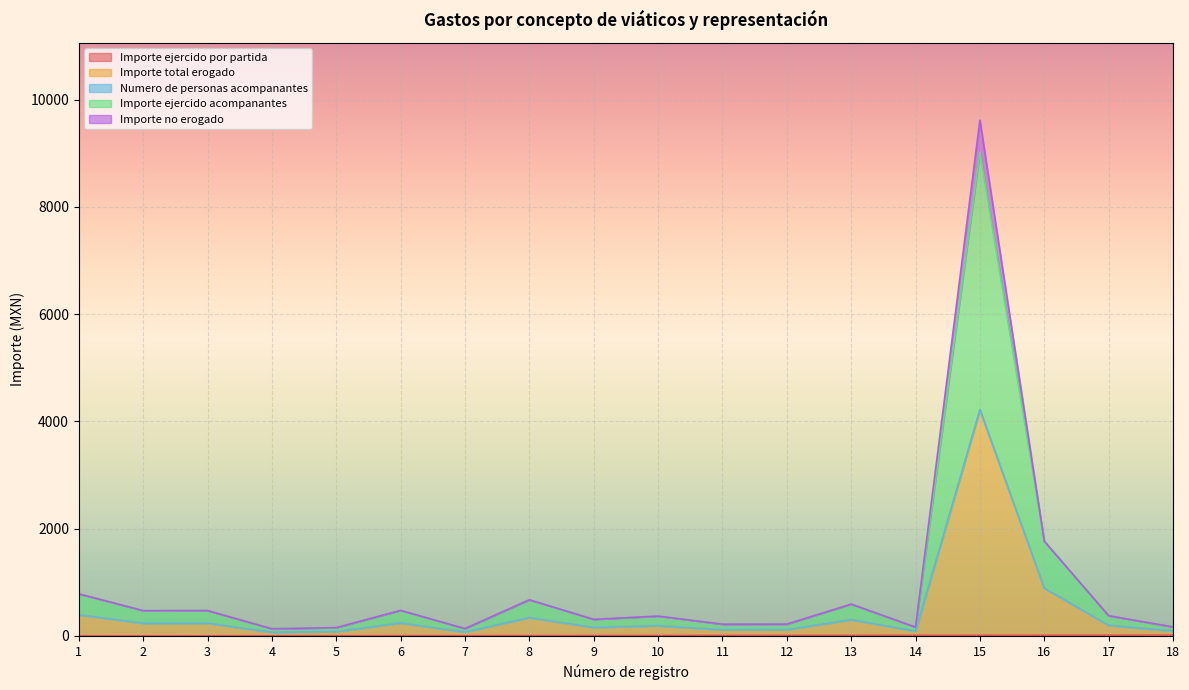

Which series changed the most between 2 and 9?

Importe ejercido acompanantes